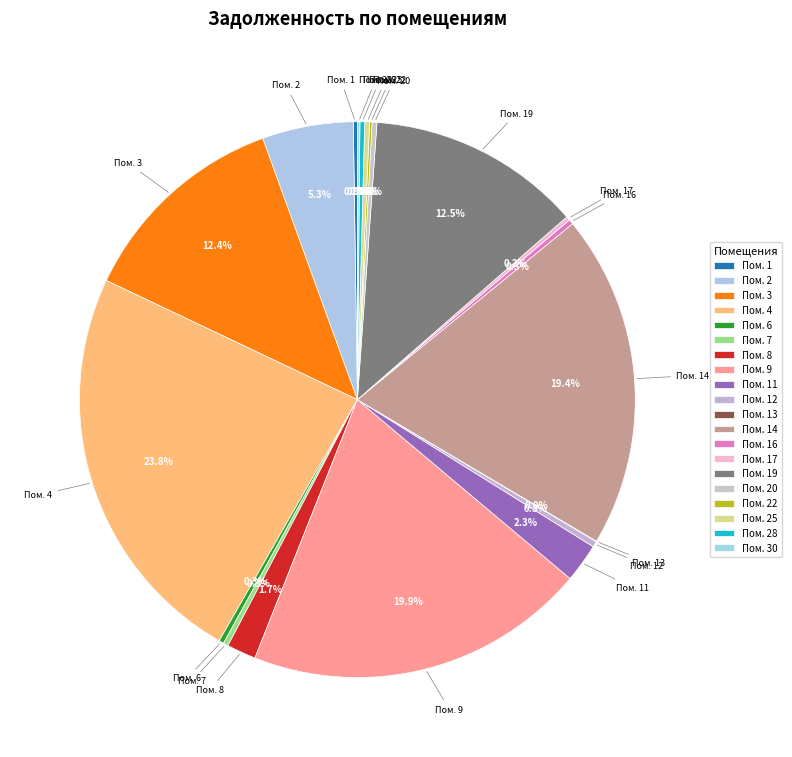

Which category has the biggest portion of the pie?

Пом. 4